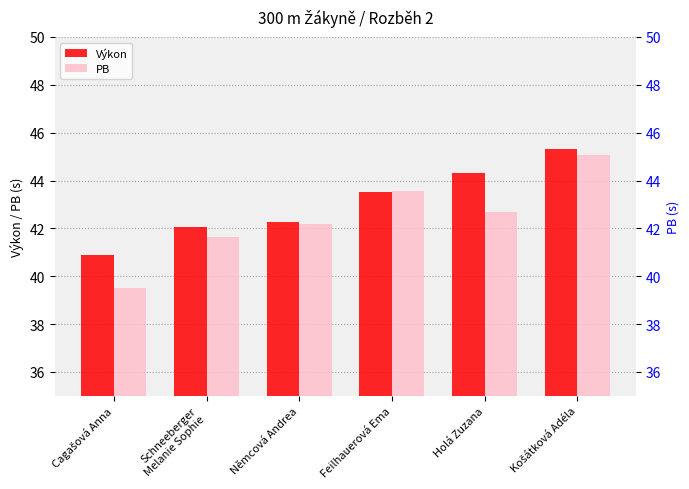

What is the label of the 4th bar from the left?

Feilhauerová Ema